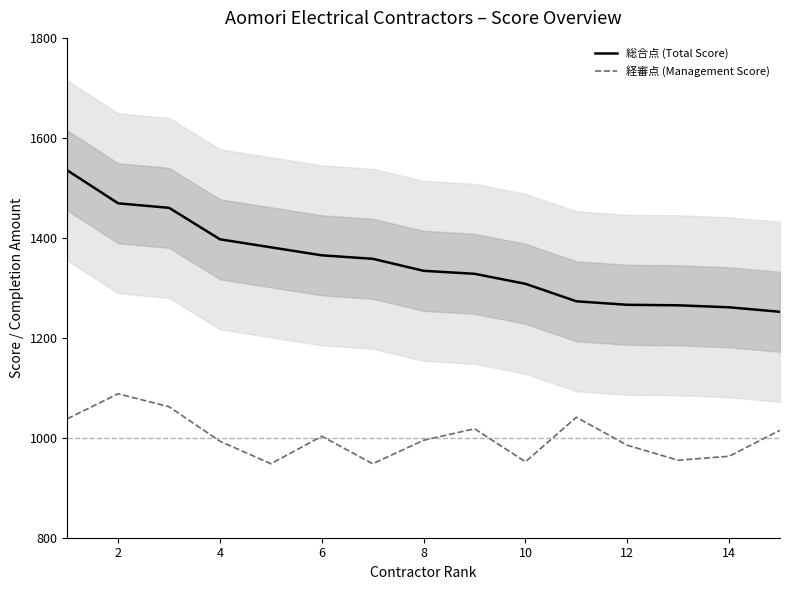

List the series in order of their peak value, lowest first.

経審点 (Management Score), 総合点 (Total Score)